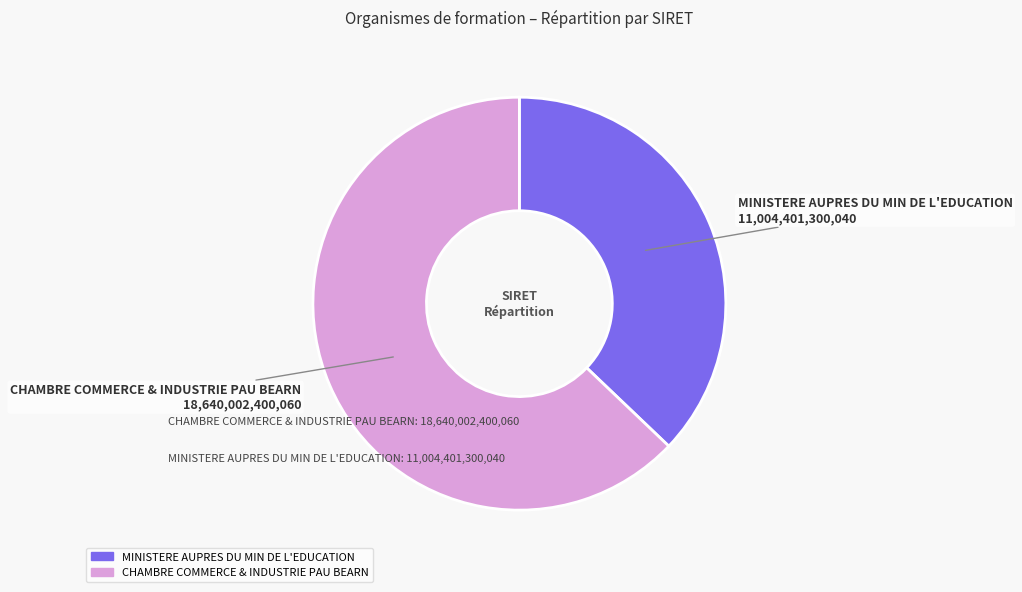

Which category has the smallest portion of the pie?

MINISTERE AUPRES DU MIN DE L'EDUCATION